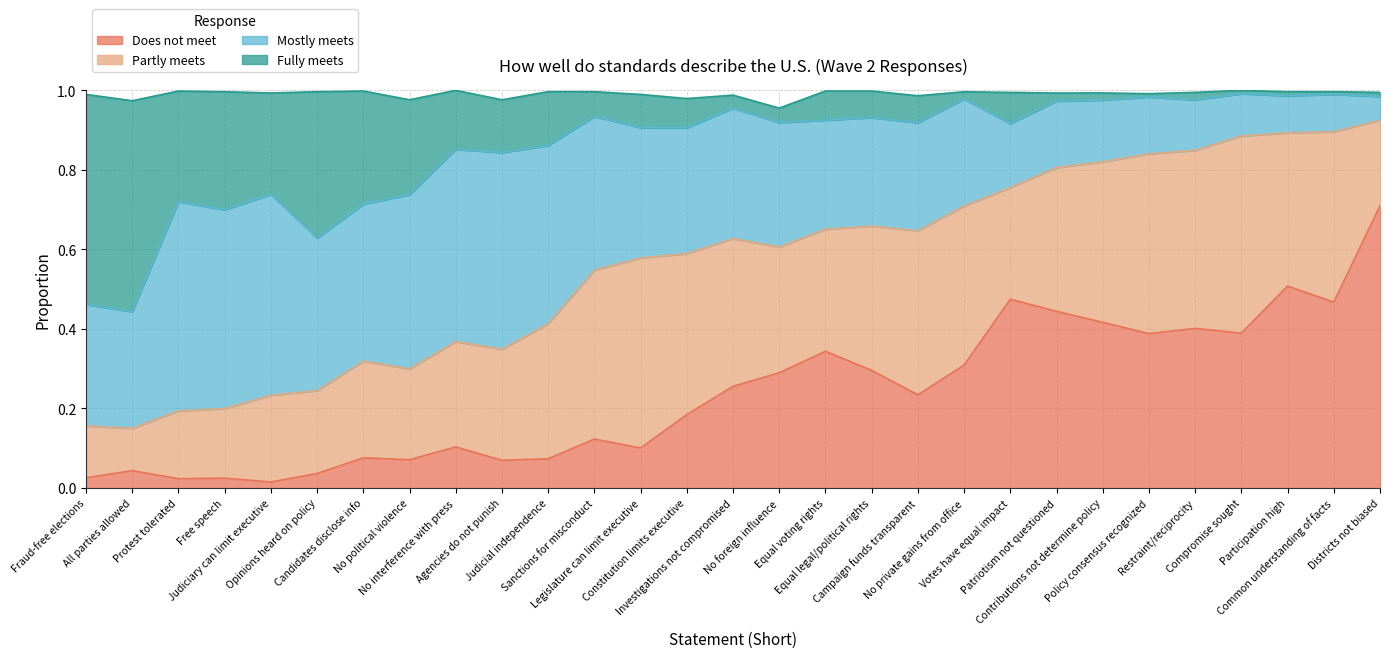

What is the highest value of the Does not meet series?

0.7